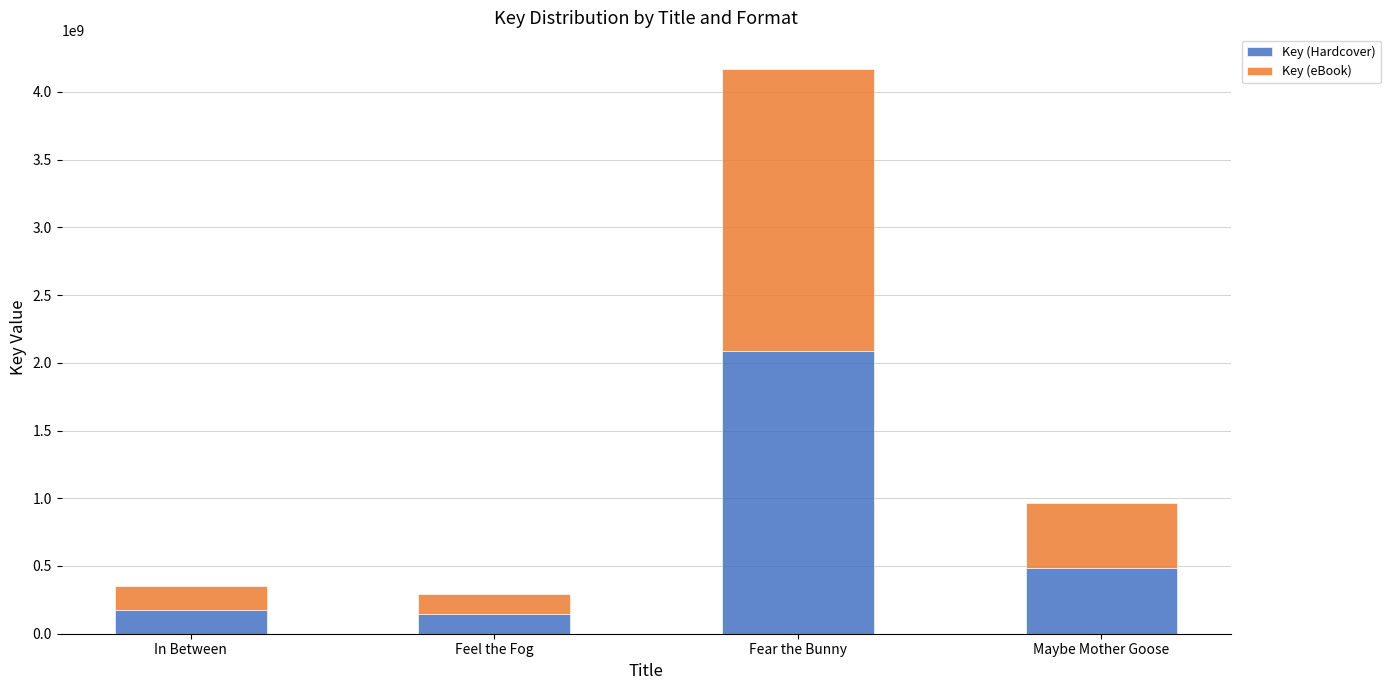

Where does the Key (Hardcover) series first go above 482994080?

Fear the Bunny